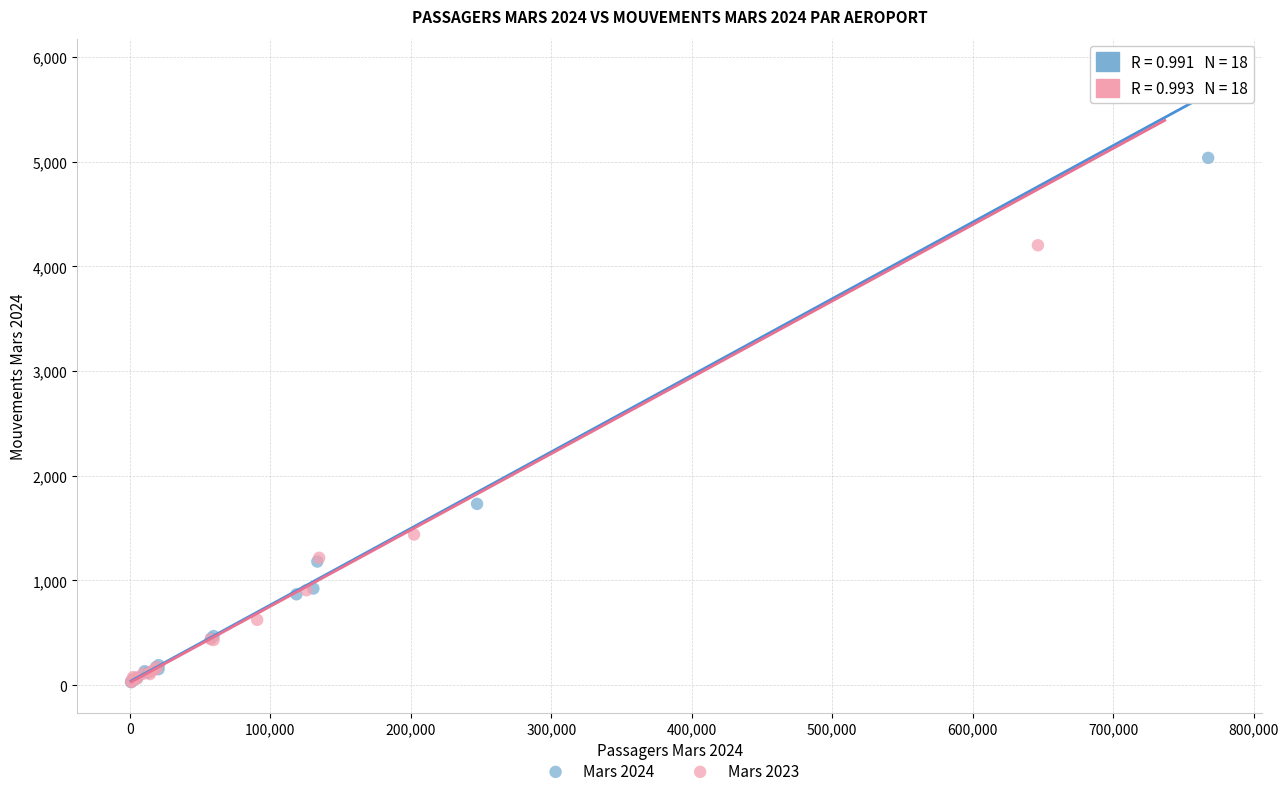

Which series has the widest spread of Y values?

Mars 2024